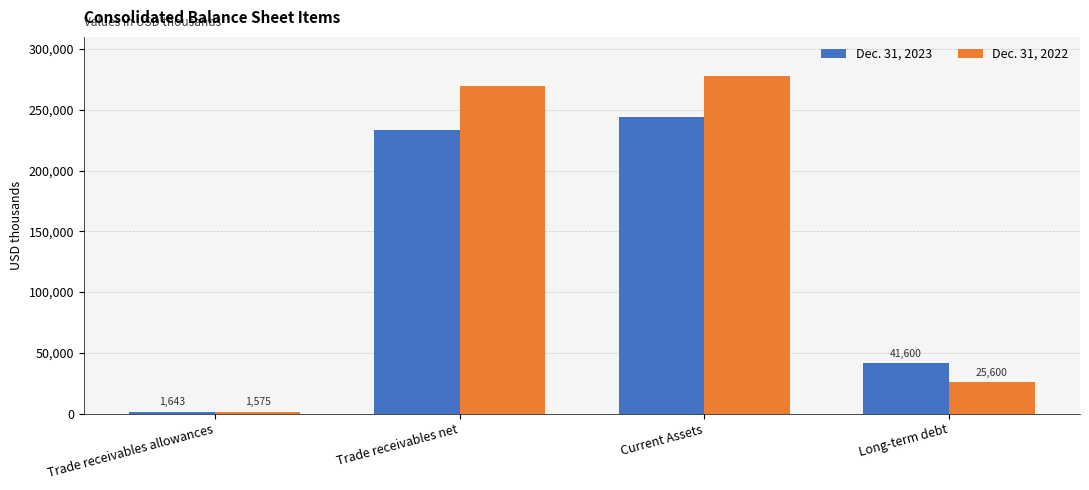

Reading left to right, list all the values displayed in this chart.

Dec. 31, 2023: 1643	233428	244459	41600
Dec. 31, 2022: 1575	269496	277760	25600